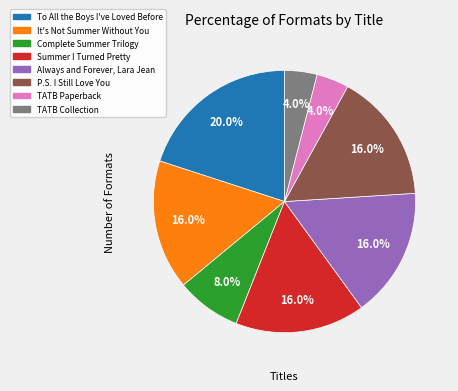

True or false: P.S. I Still Love You accounts for 16% of the total.

True